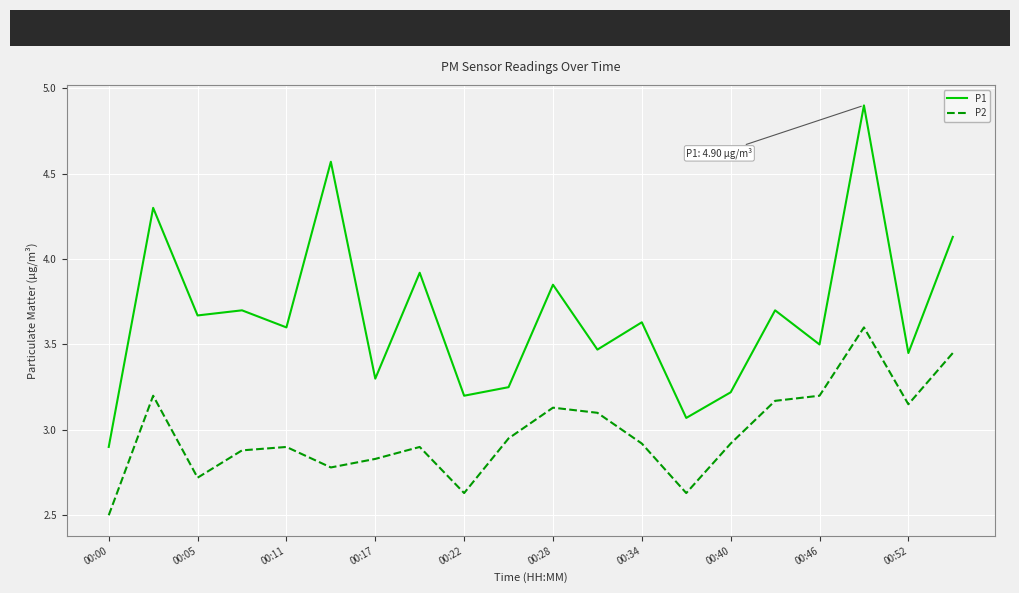

Which series has the largest total across all categories?

P1